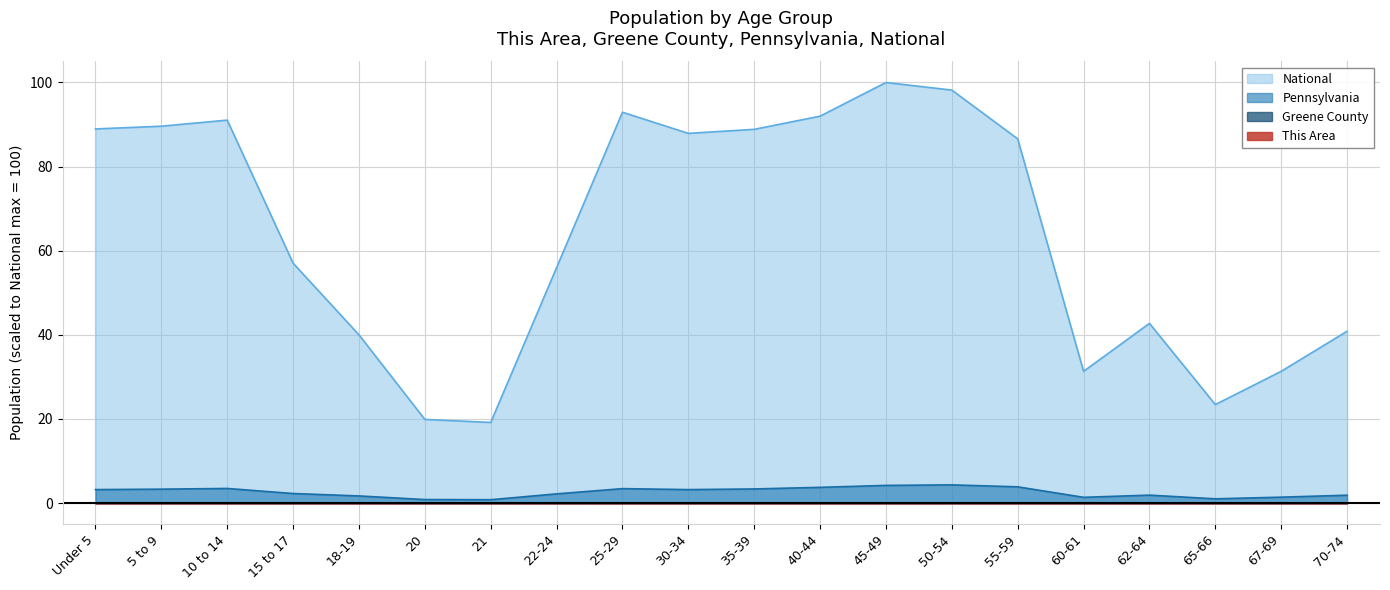

Reading left to right, extract all data points from this chart.

This Area: Under 5=0.0	5 to 9=0.0	10 to 14=0.0	15 to 17=0.0	18-19=0.0	20=0.0	21=0.0	22-24=0.0	25-29=0.0	30-34=0.0	35-39=0.0	40-44=0.0	45-49=0.0	50-54=0.0	55-59=0.0	60-61=0.0	62-64=0.0	65-66=0.0	67-69=0.0	70-74=0.0
Greene County: Under 5=0.0	5 to 9=0.0	10 to 14=0.0	15 to 17=0.0	18-19=0.0	20=0.0	21=0.0	22-24=0.0	25-29=0.0	30-34=0.0	35-39=0.0	40-44=0.0	45-49=0.0	50-54=0.0	55-59=0.0	60-61=0.0	62-64=0.0	65-66=0.0	67-69=0.0	70-74=0.0
Pennsylvania: Under 5=3.2	5 to 9=3.3	10 to 14=3.5	15 to 17=2.3	18-19=1.7	20=0.8	21=0.8	22-24=2.2	25-29=3.4	30-34=3.2	35-39=3.4	40-44=3.7	45-49=4.2	50-54=4.3	55-59=3.9	60-61=1.4	62-64=1.9	65-66=1.0	67-69=1.4	70-74=1.9
National: Under 5=89.0	5 to 9=89.6	10 to 14=91.1	15 to 17=57.0	18-19=40.0	20=19.9	21=19.2	22-24=56.0	25-29=92.9	30-34=87.9	35-39=88.9	40-44=92.0	45-49=100.0	50-54=98.2	55-59=86.6	60-61=31.3	62-64=42.7	65-66=23.4	67-69=31.3	70-74=40.9